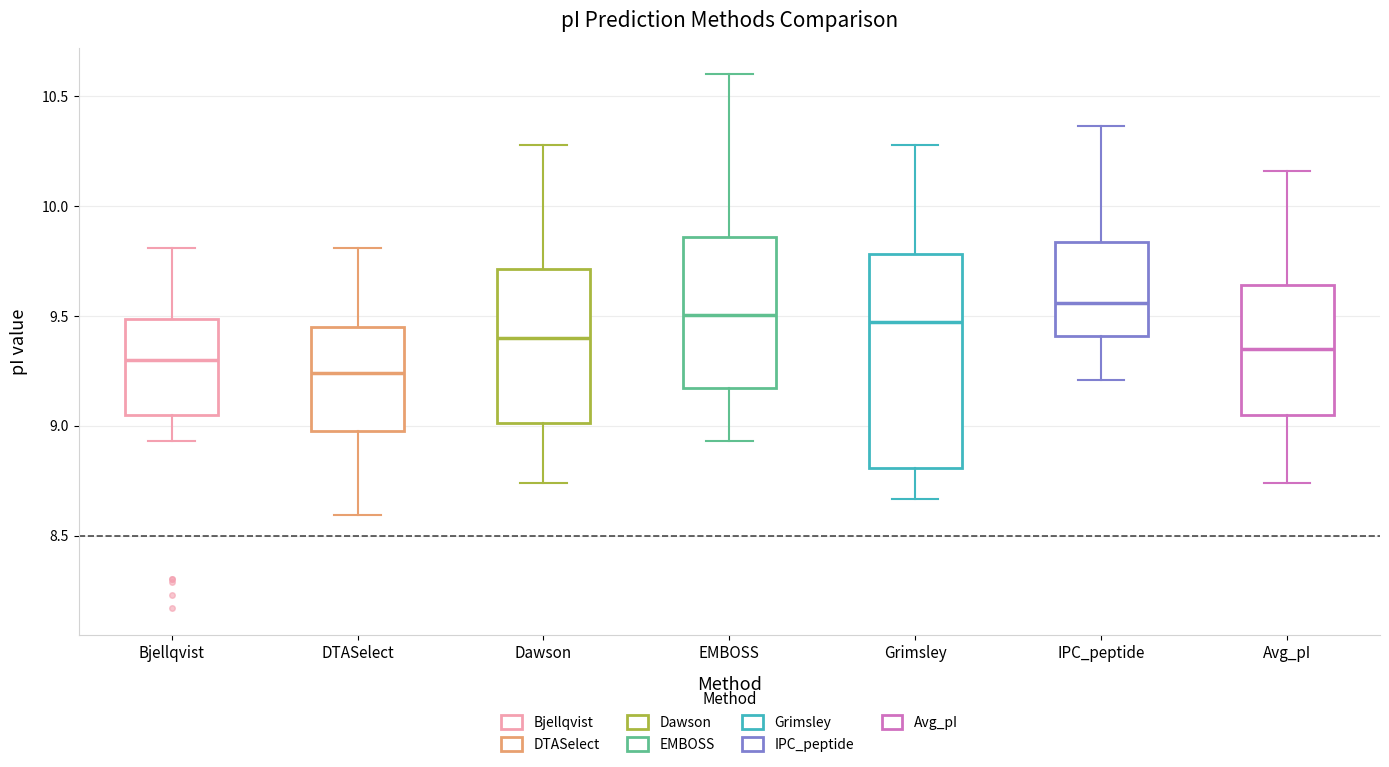

Comparing the boxes themselves (not the whiskers), which one is the tallest?

Grimsley